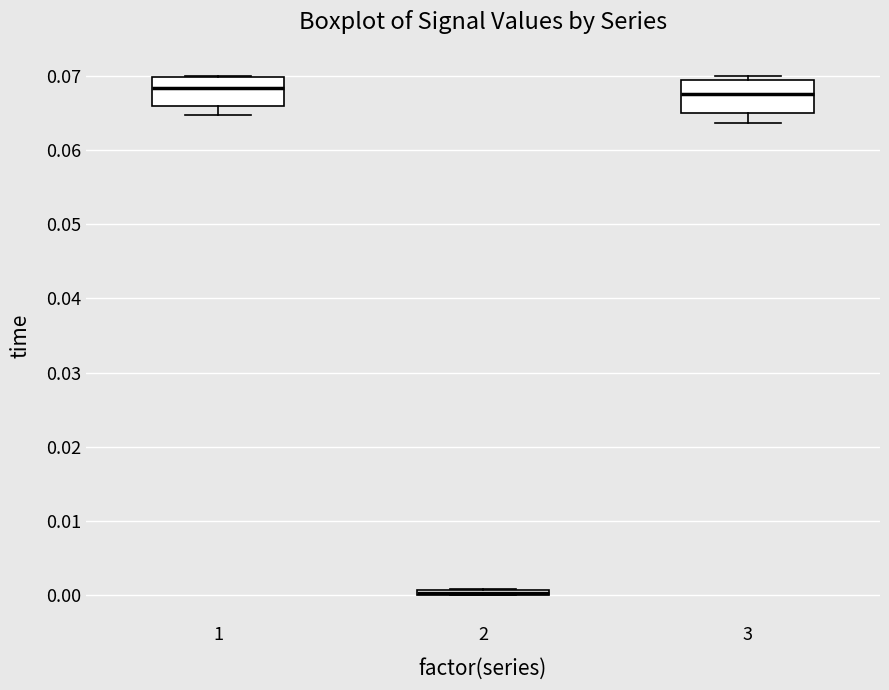

Where is the upper edge of the box at x = 1 on the y-axis? The values are not printed on the chart, so give them approximately, as read against the axis.

0.070